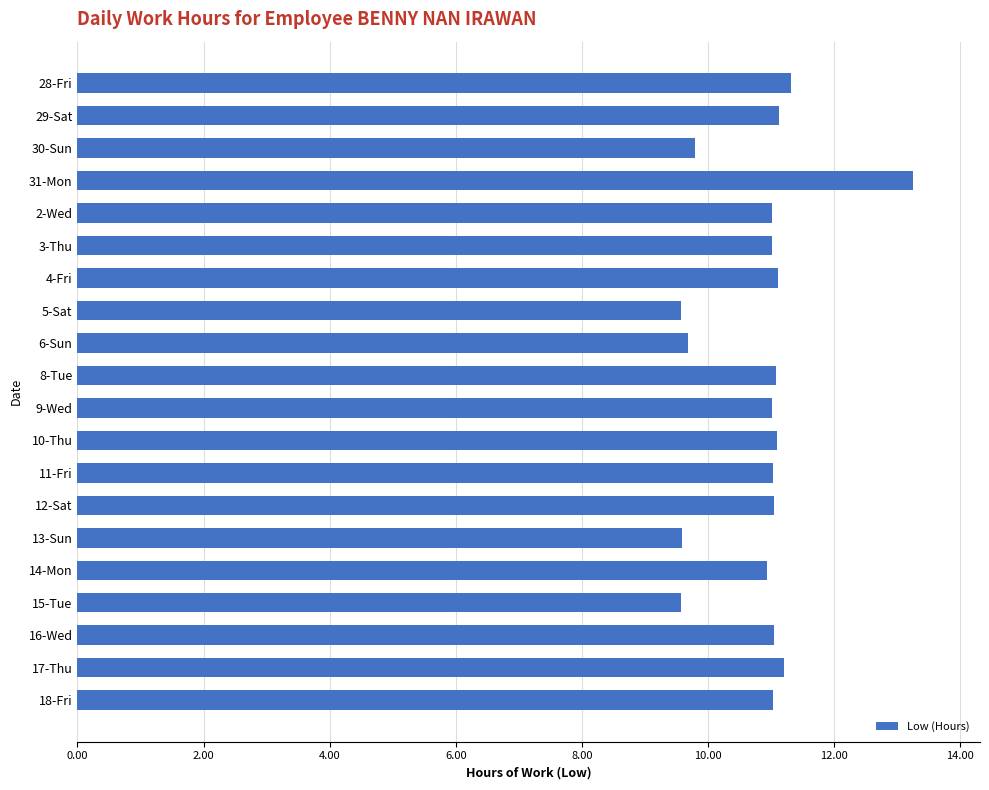

What is the difference between the values at 31-Mon and 11-Fri?

2.2